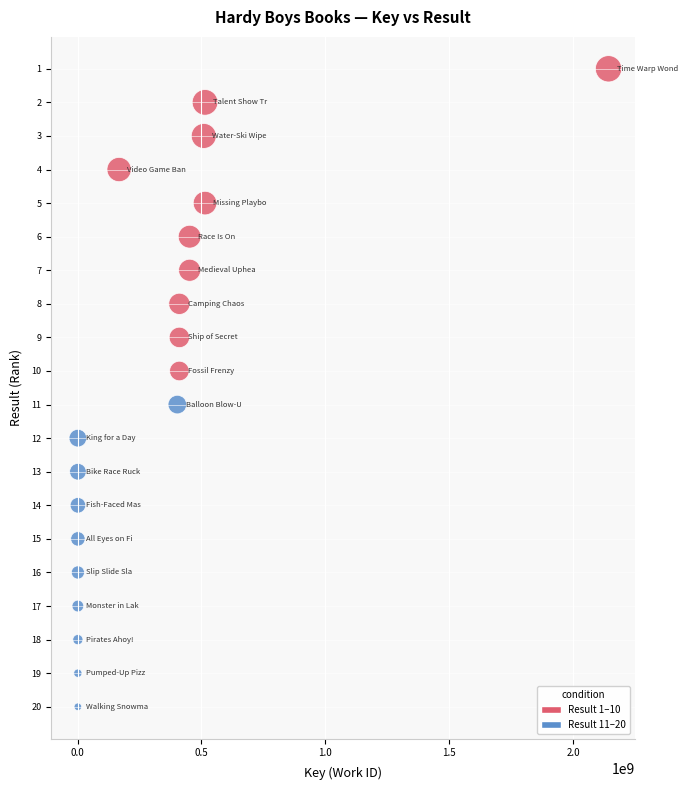

What is the range of Y values (max minus min)?

19